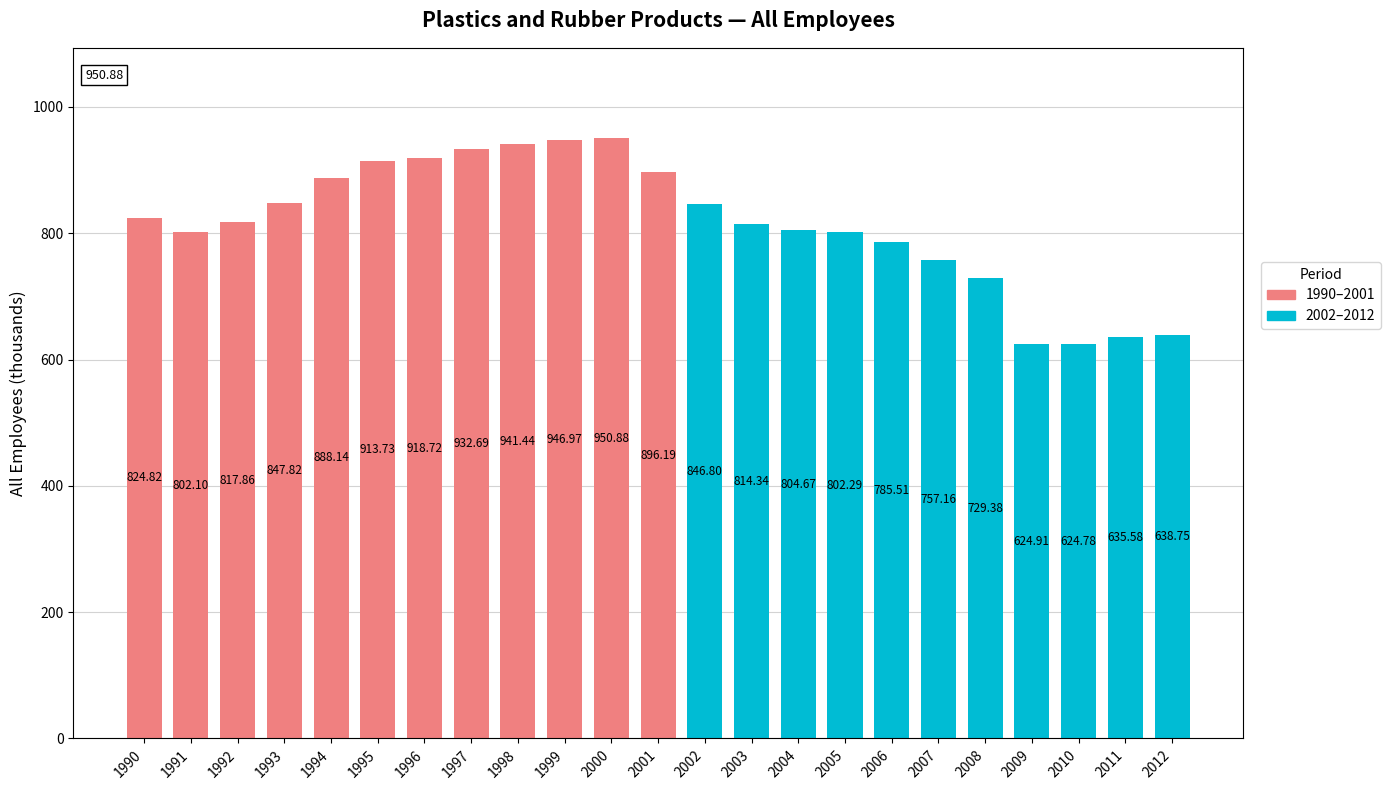

What is the value of the 3rd bar from the left?

817.9